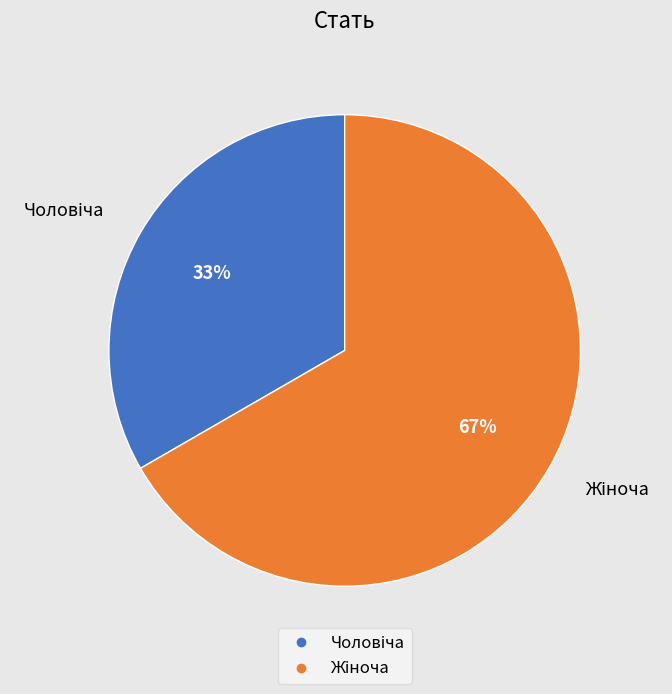

Is there any slice that represents more than half of the pie?

Yes